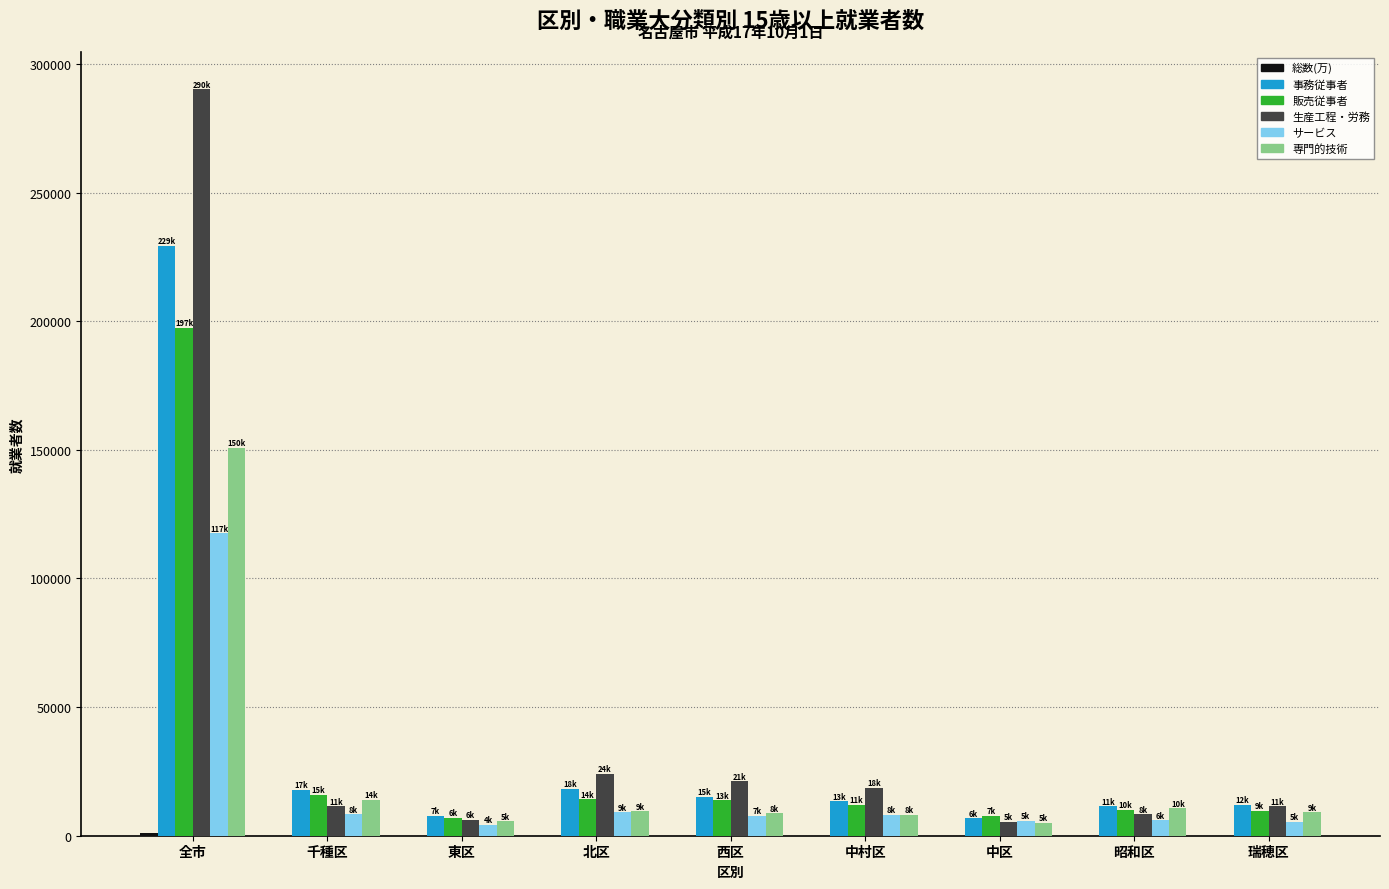

What is the sum of all 事務従事者 values?

331968.0